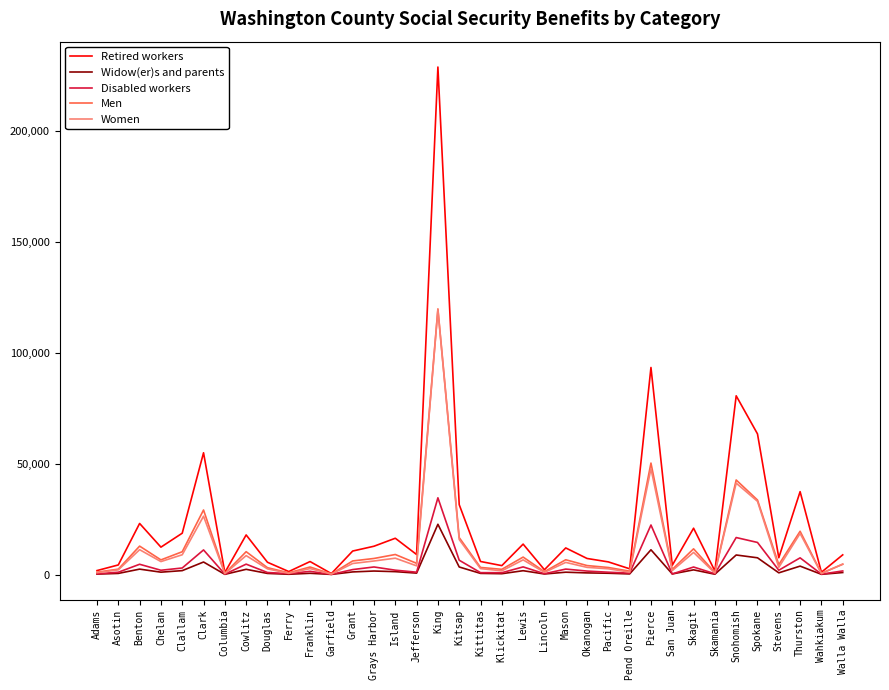

How many lines are shown in the chart?

5